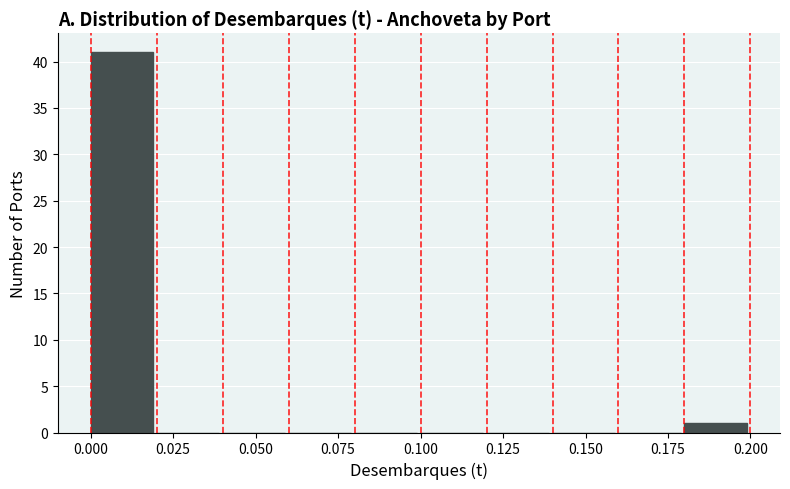

What is the height of the bar covering 0.00 to 0.02 on the x-axis? The values are not printed on the chart, so give them approximately, as read against the axis.

41